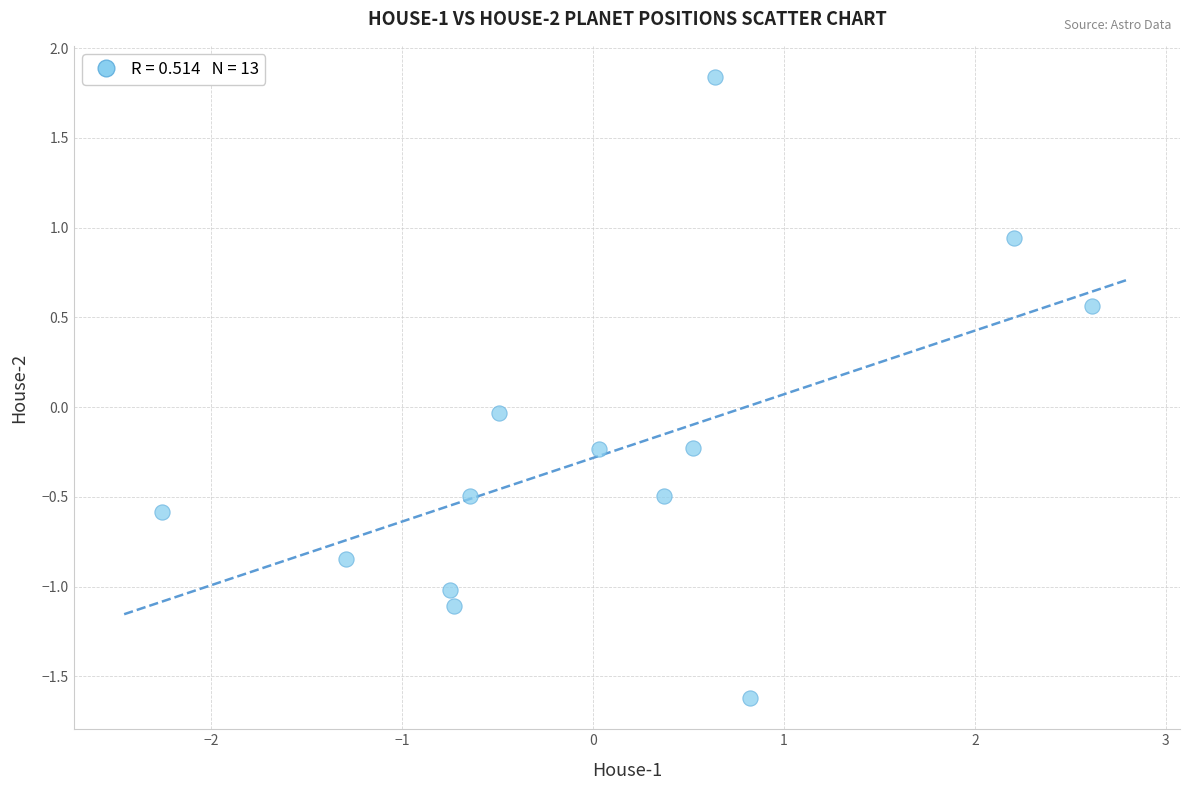

What is the range of X values (max minus min)?

4.9